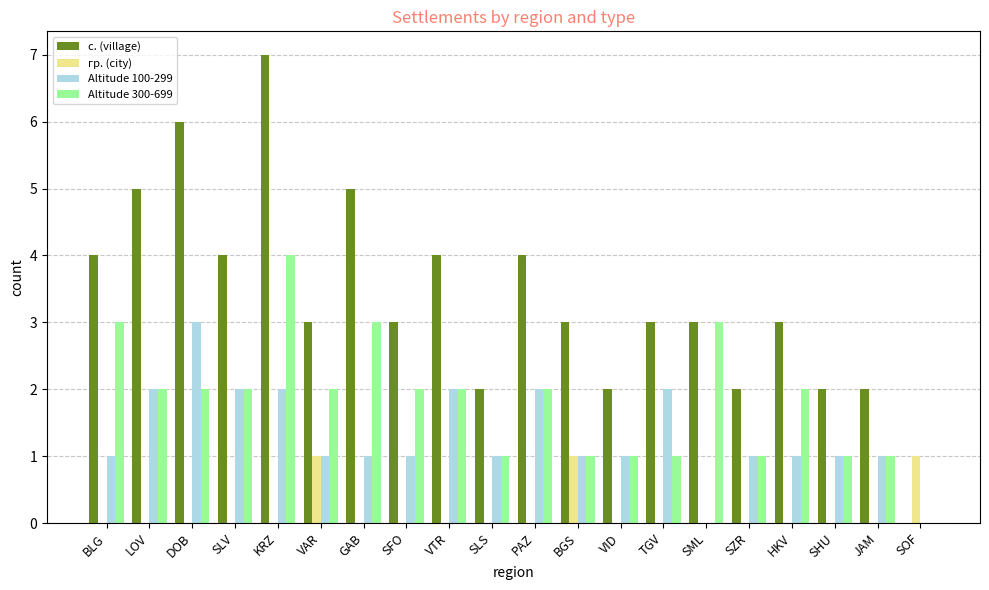

Which series changed the most between DOB and SOF?

с. (village)